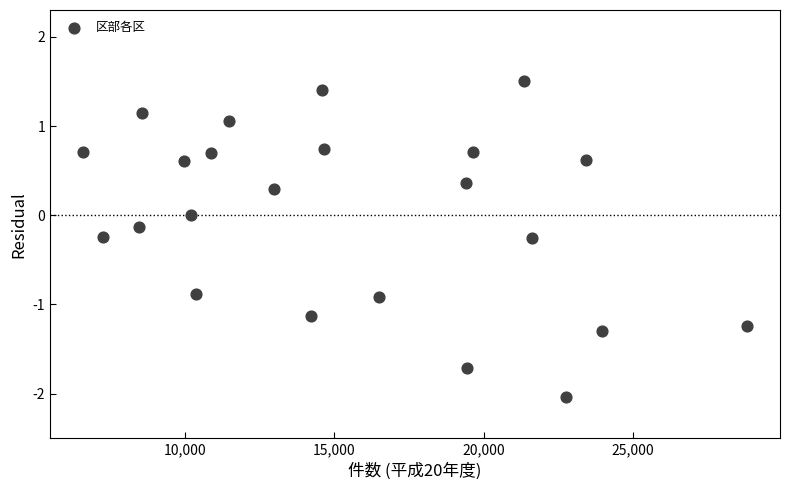

What is the range of X values (max minus min)?

22232.0